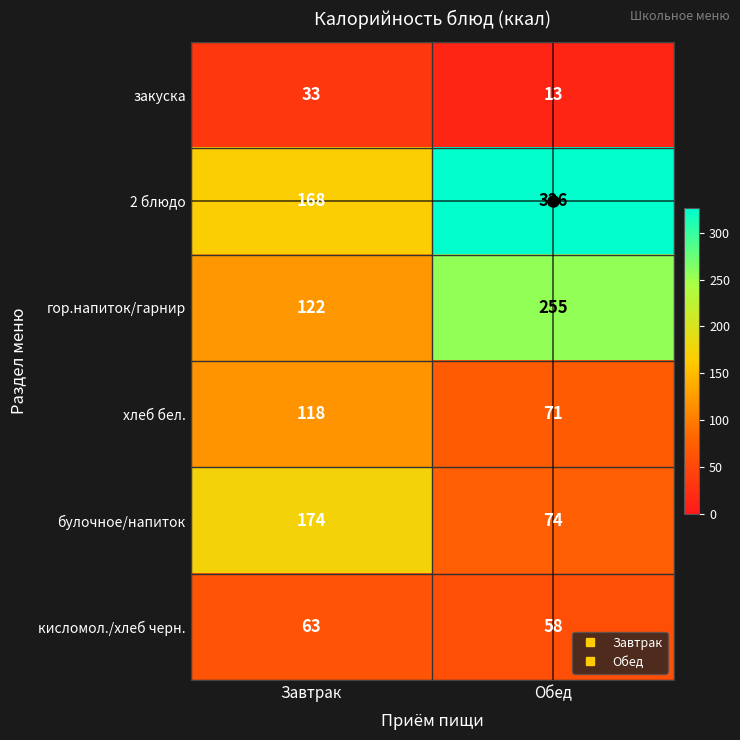

Rank the series at Завтрак from highest to lowest value.

булочное/напиток, 2 блюдо, гор.напиток/гарнир, хлеб бел., кисломол./хлеб черн., закуска